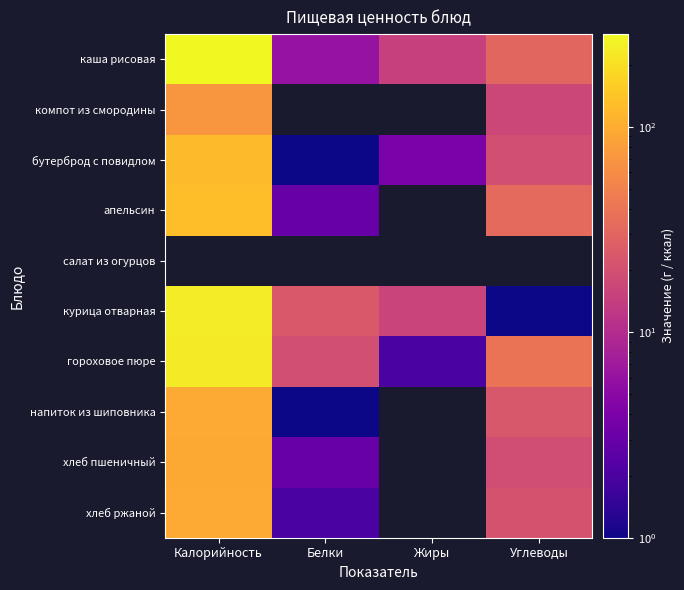

Is the value of каша рисовая at 3 greater than the value of Жиры at 5?

No